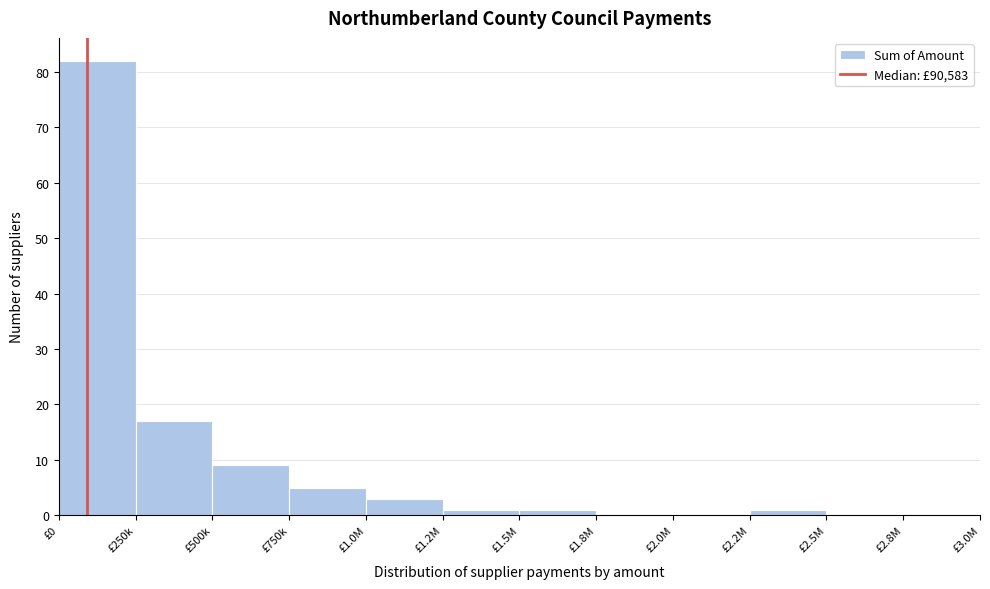

Reading left to right, what are all the values shown in this chart?

£0=82	£250k=17	£500k=9	£750k=5	£1.0M=3	£1.2M=1	£1.5M=1	£1.8M=0	£2.0M=0	£2.2M=1	£2.5M=0	£2.8M=0